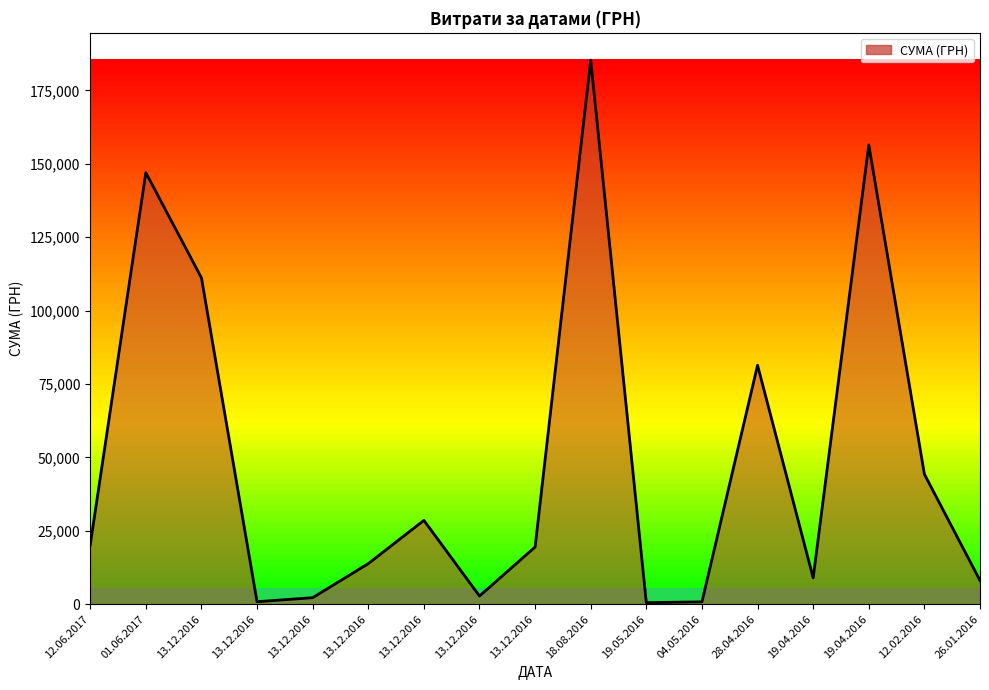

What is the maximum value shown in the chart?

185351.0